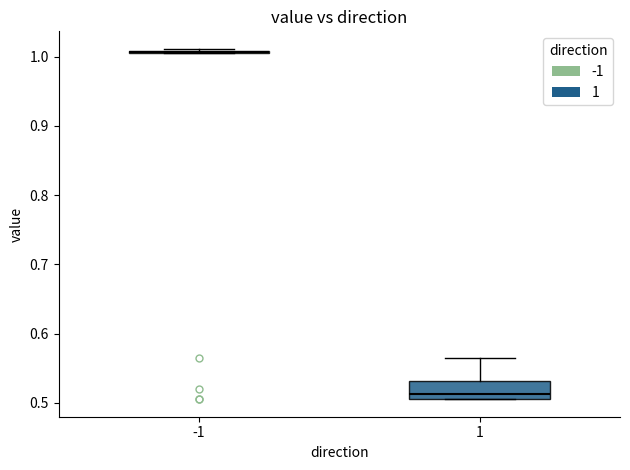

Reading left to right, transcribe this box plot: for each box, give where its median line is, the range the box spans, and where its two whiskers end, as read against the y-axis. The values are not printed on the chart, so give them approximately, as read against the axis.

-1: box collapsed to a line at 1.01, whiskers 1.01 to 1.01
1: median 0.51 (just above the box's lower edge), box 0.51 to 0.53, whiskers 0.51 to 0.56